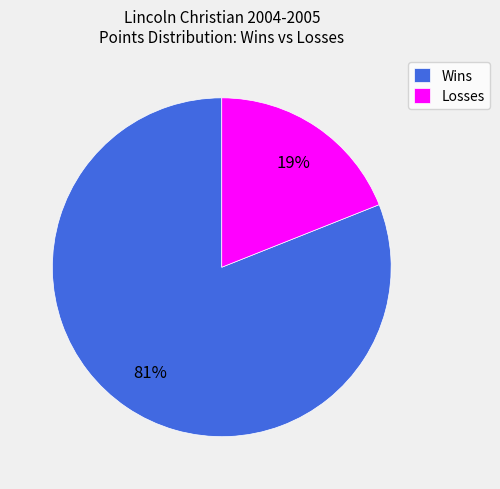

Rank the categories by value from lowest to highest.

Losses, Wins